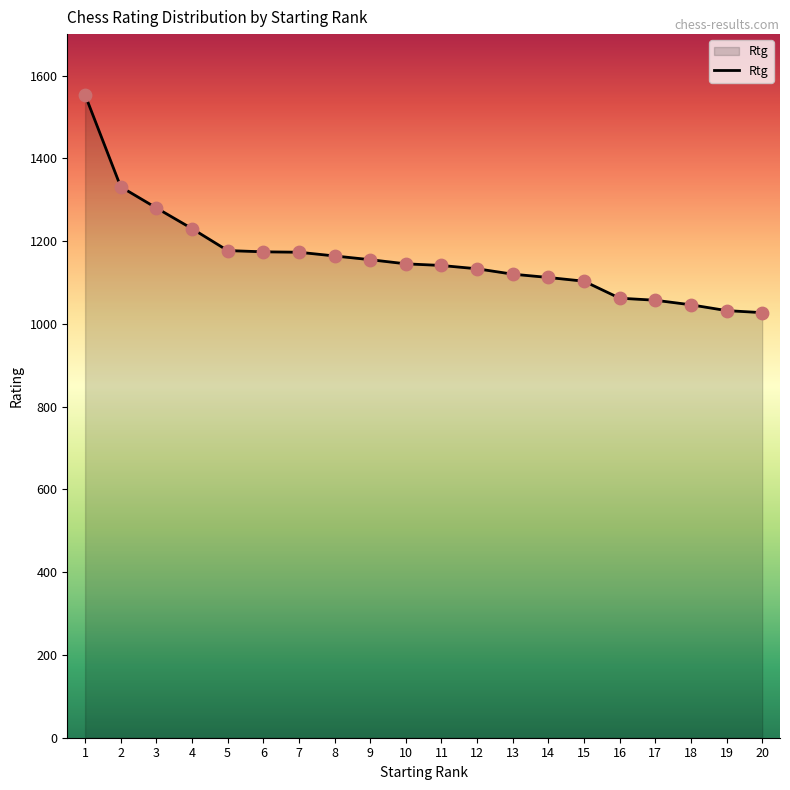

What is the change in value from 5 to 9?

-22